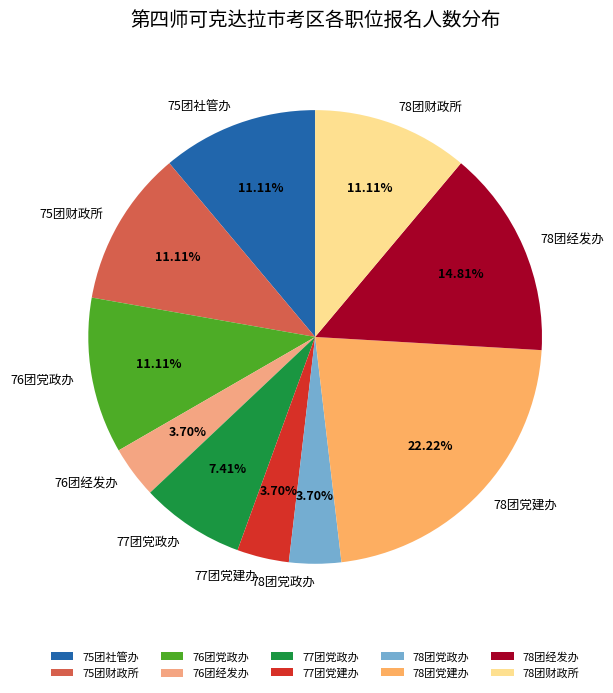

Is the sum of 75团财政所 and 78团经发办 greater than half?

No